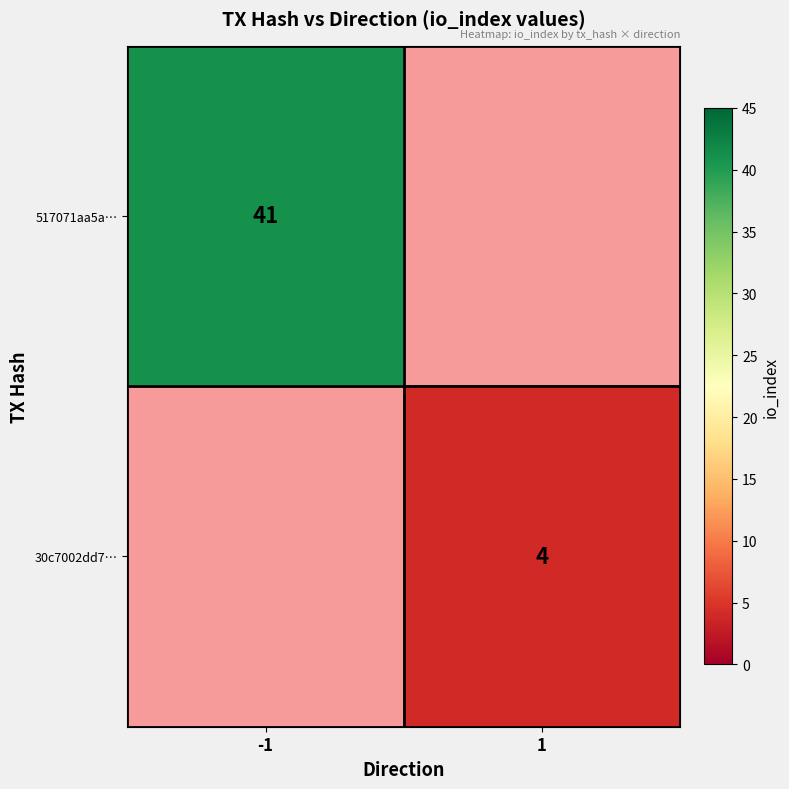

The value of 30c7002dd7… at 1 is 4. True or false?

True